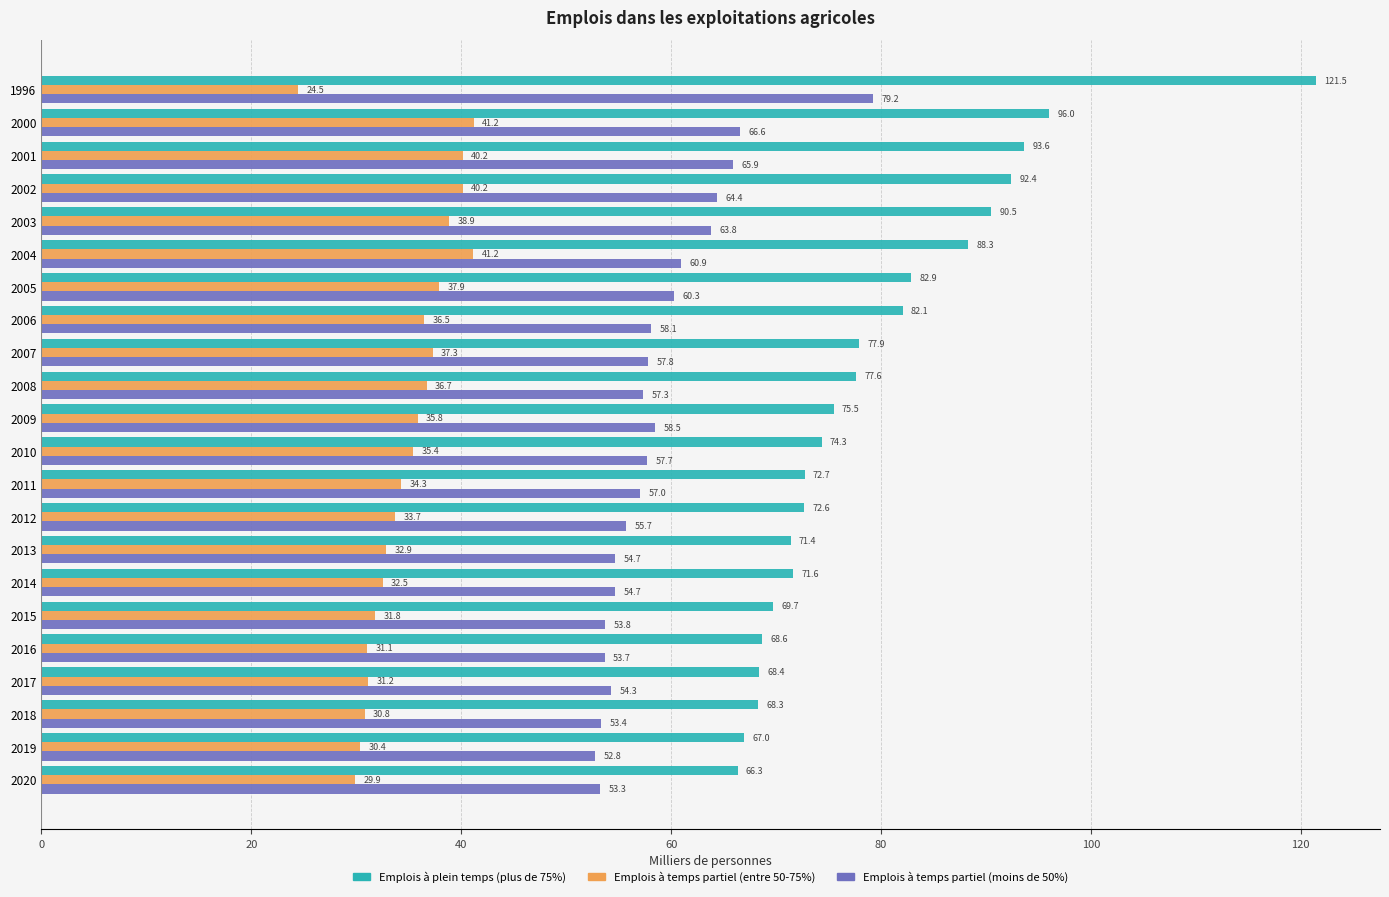

What is the average value of the Emplois à plein temps (plus de 75%) series?

79.5